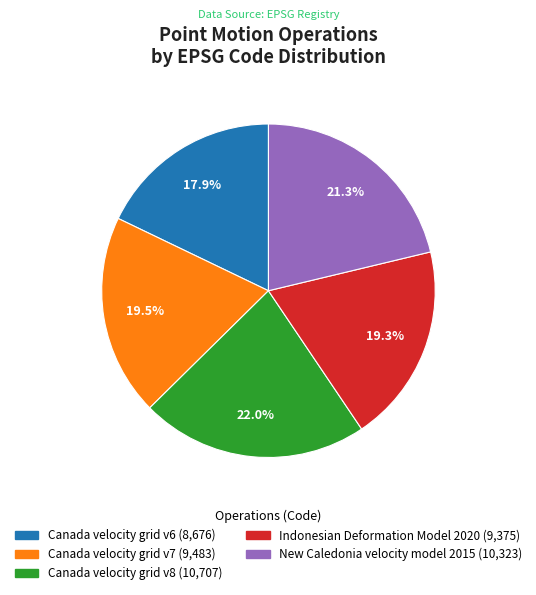

What percentage is NOT represented by Canada velocity grid v8?

78.0%